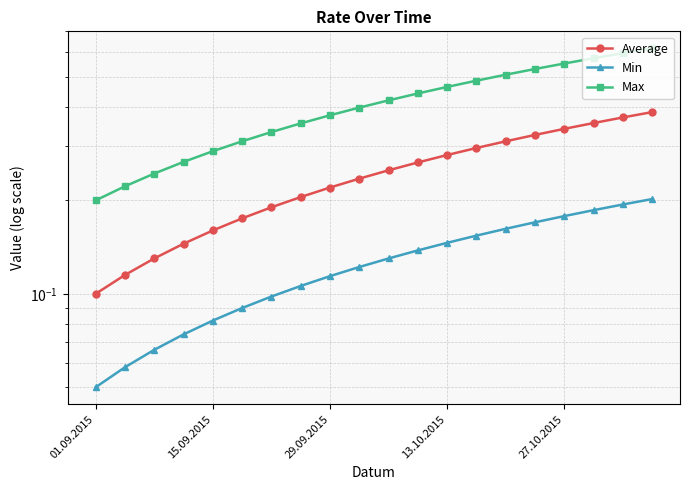

True or false: Min has a value of 0.1 at 13.10.2015.

False